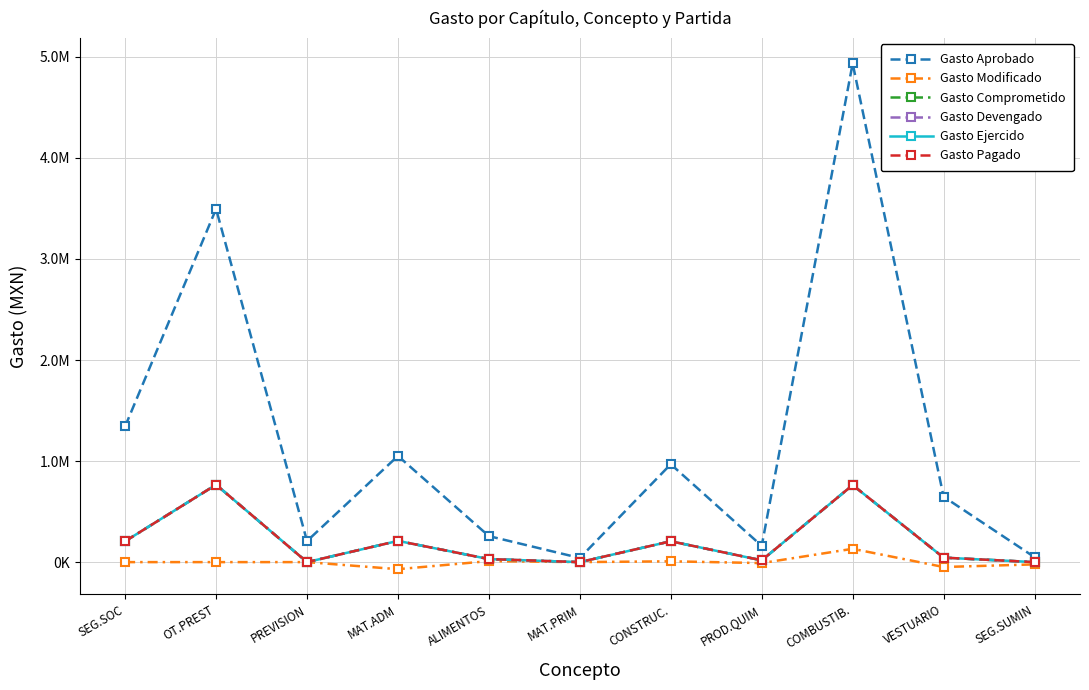

What is the label of the 9th point from the right?

PREVISION